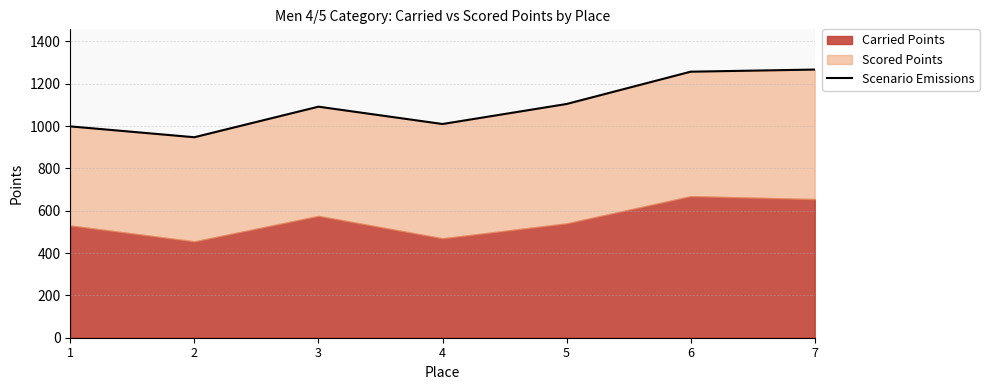

What is the difference between the maximum and minimum values?

319.7